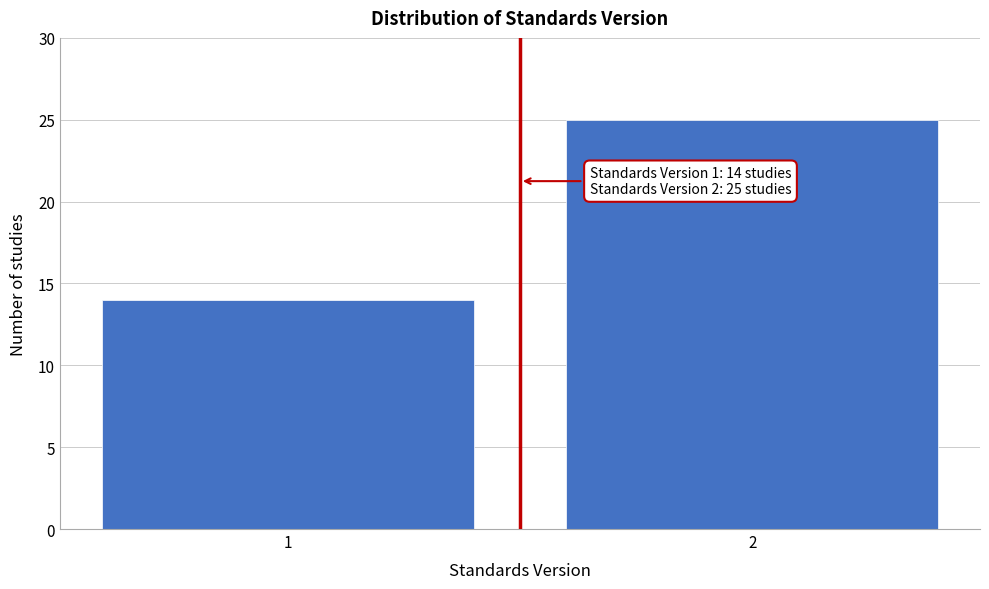

Reading left to right, what are all the values shown in this chart?

1=14	2=25